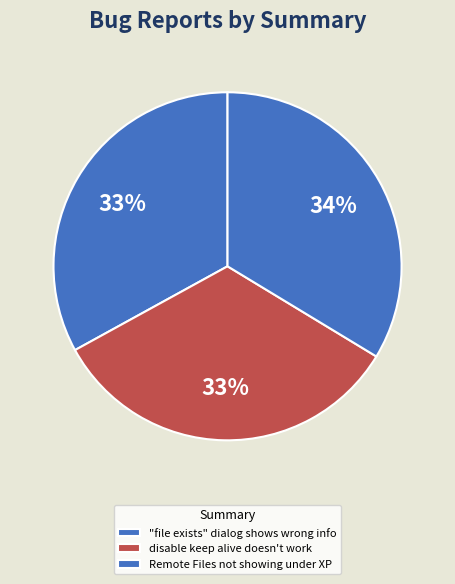

Count the number of slices in the pie.

3